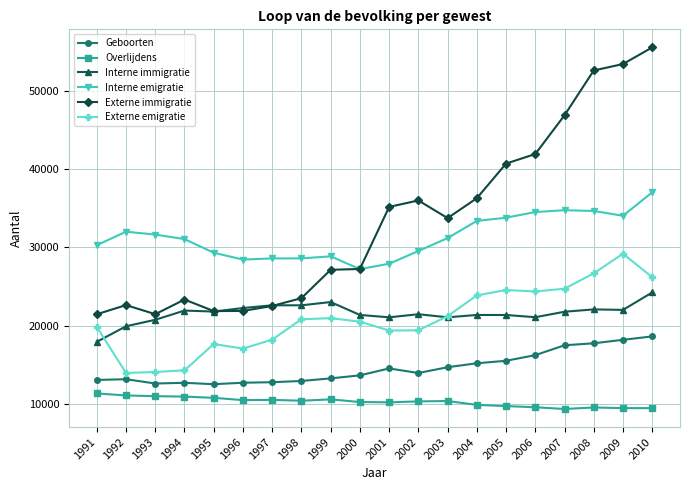

True or false: Geboorten and Externe immigratie intersect in this chart.

False